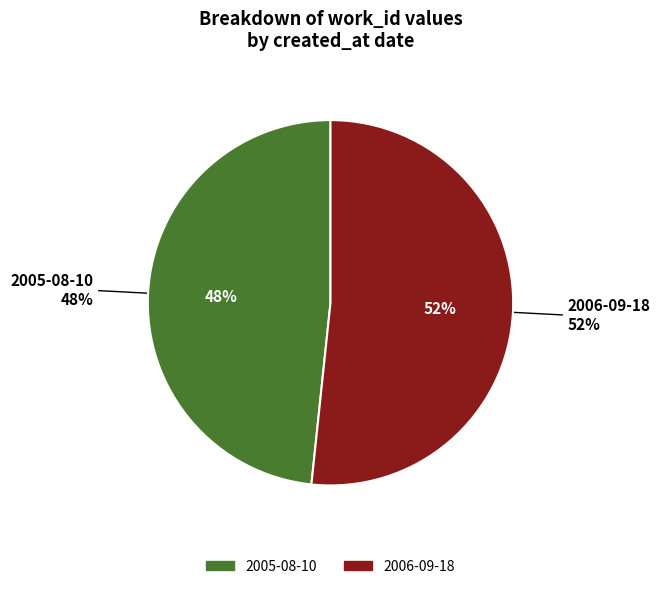

Is 2005-08-10 the majority of the pie?

No